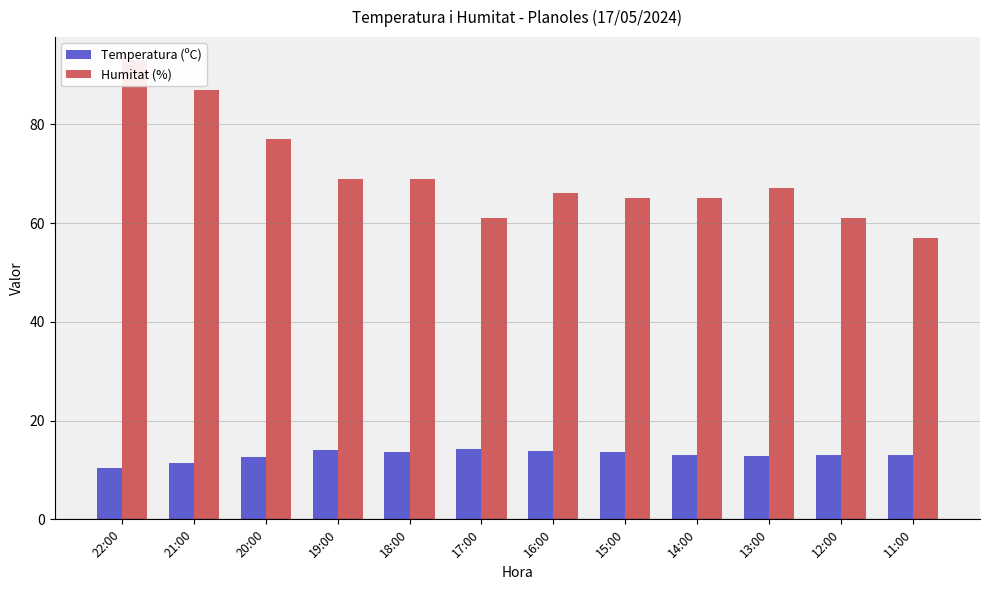

At how many categories does at least one series exceed 41?

12